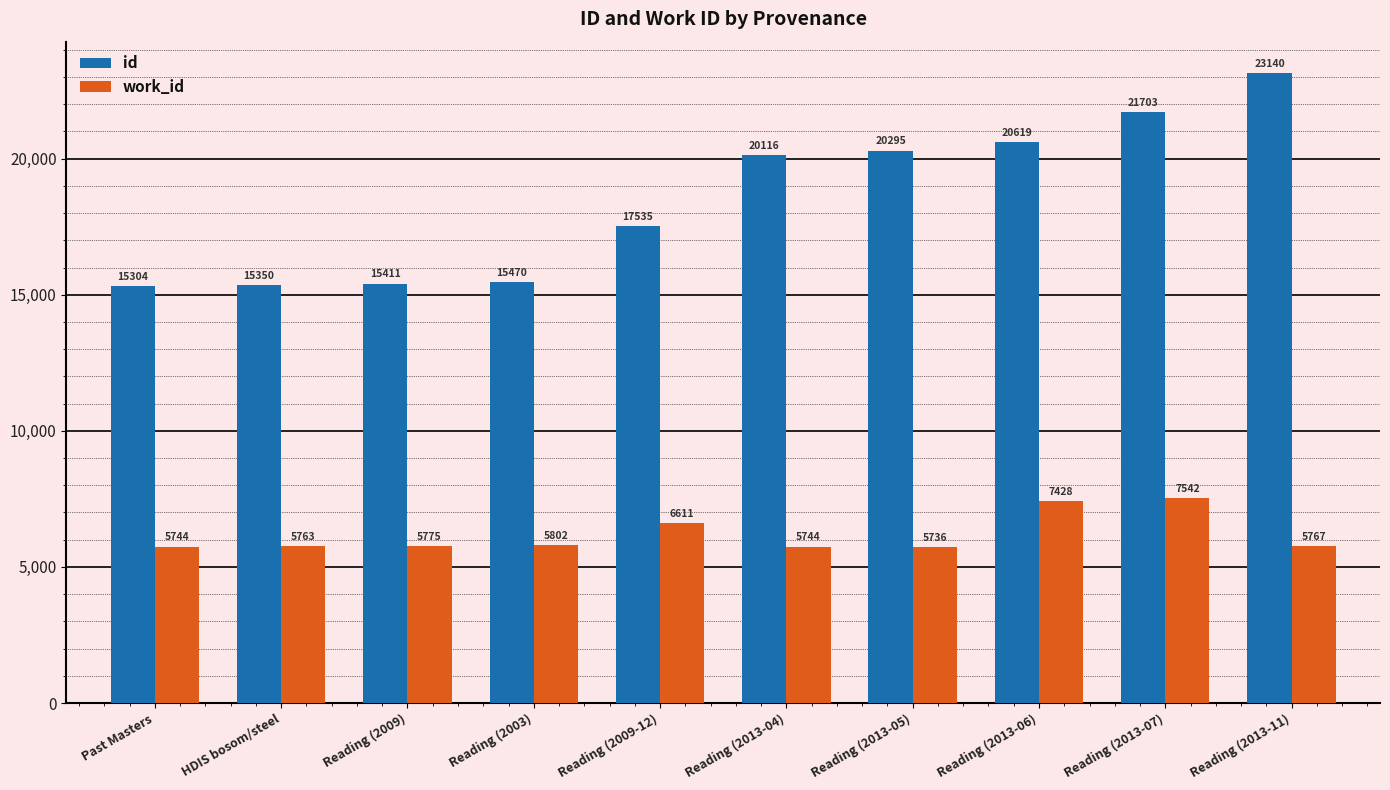

At how many categories does at least one series exceed 9639?

10